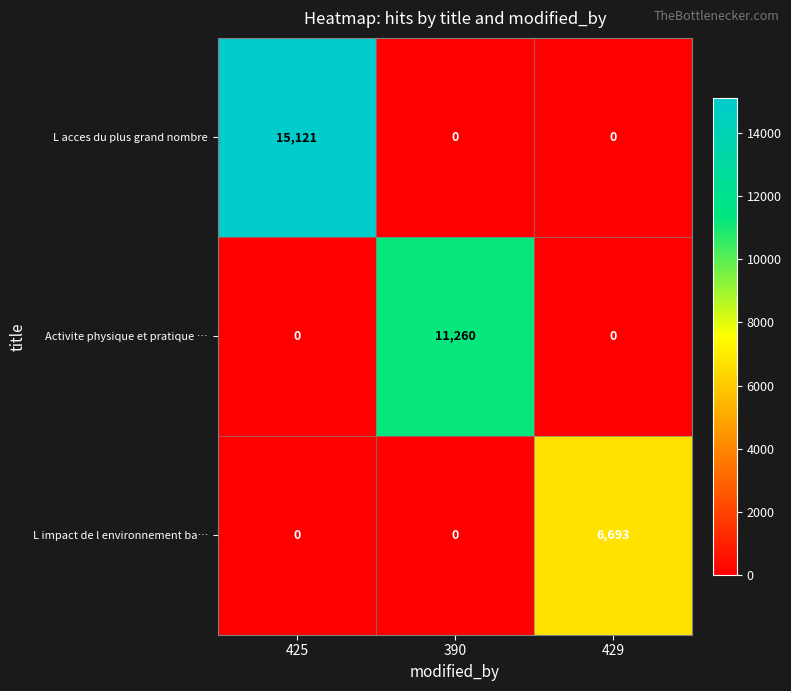

The Activite physique et pratique … series shows -5480 at 429. True or false?

False